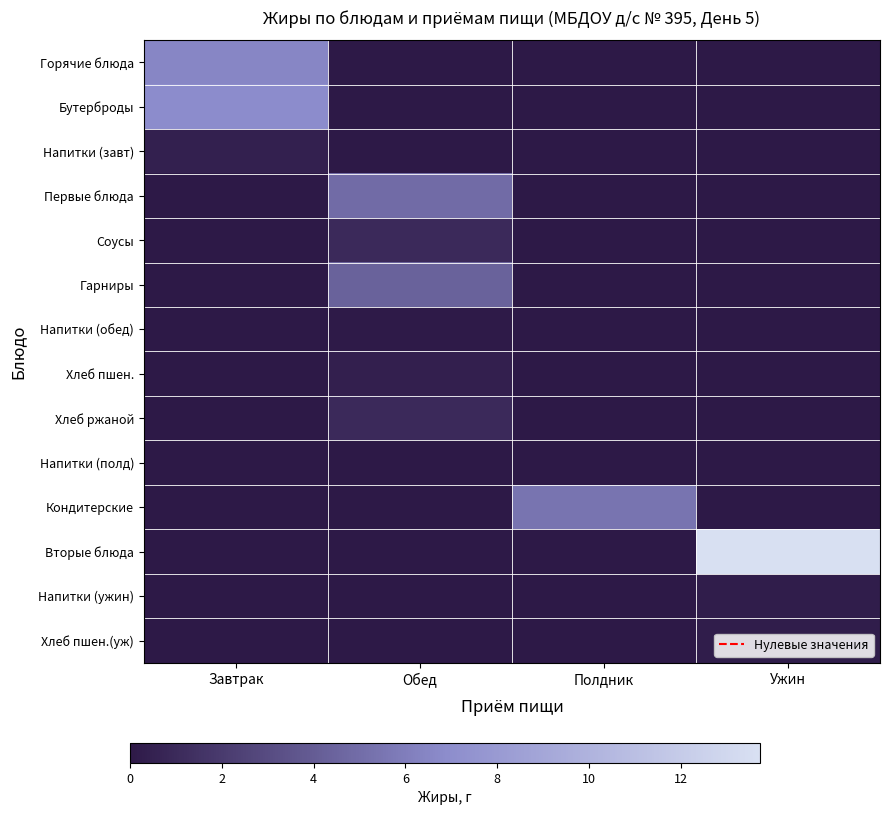

At which category is the sum across all series the highest?

Ужин